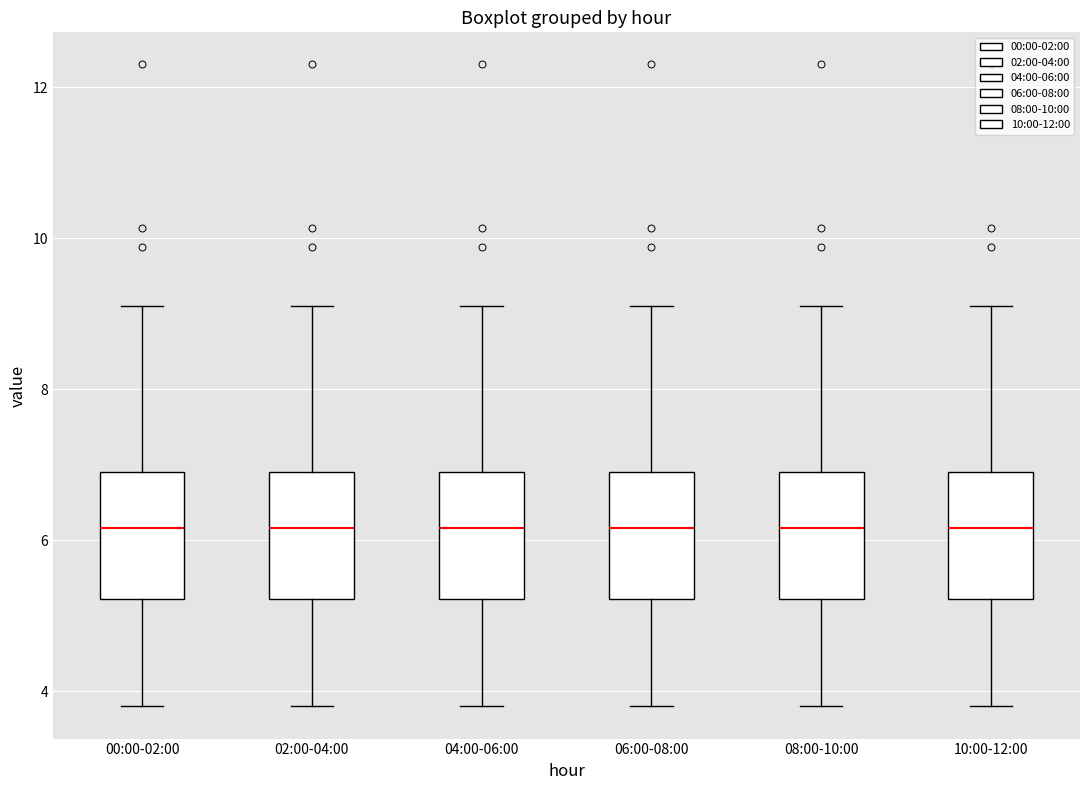

Reading left to right, transcribe this box plot: for each box, give where its median line is, the range the box spans, and where its two whiskers end, as read against the y-axis. The values are not printed on the chart, so give them approximately, as read against the axis.

00:00-02:00: median 6.2, box 5.2 to 7.0, whiskers 3.8 to 9.2
02:00-04:00: median 6.2, box 5.2 to 7.0, whiskers 3.8 to 9.2
04:00-06:00: median 6.2, box 5.2 to 7.0, whiskers 3.8 to 9.2
06:00-08:00: median 6.2, box 5.2 to 7.0, whiskers 3.8 to 9.2
08:00-10:00: median 6.2, box 5.2 to 7.0, whiskers 3.8 to 9.2
10:00-12:00: median 6.2, box 5.2 to 7.0, whiskers 3.8 to 9.2